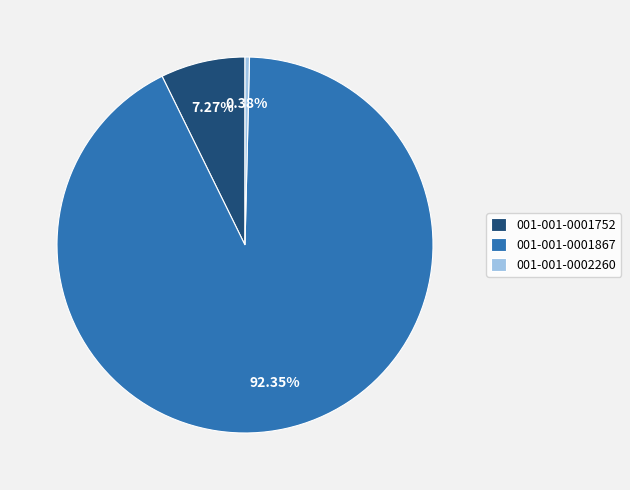

To the nearest percent, what is the combined percentage of 001-001-0001752 and 001-001-0002260?

8%